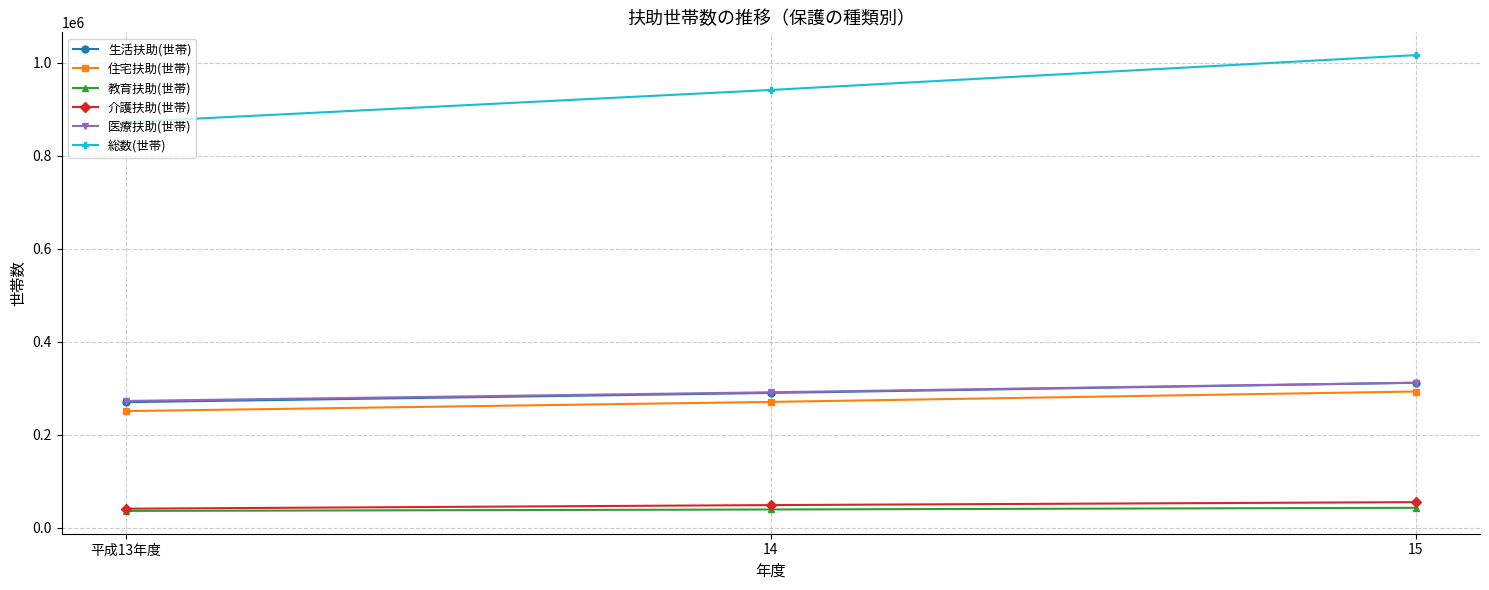

At how many categories does at least one series exceed 702317?

3